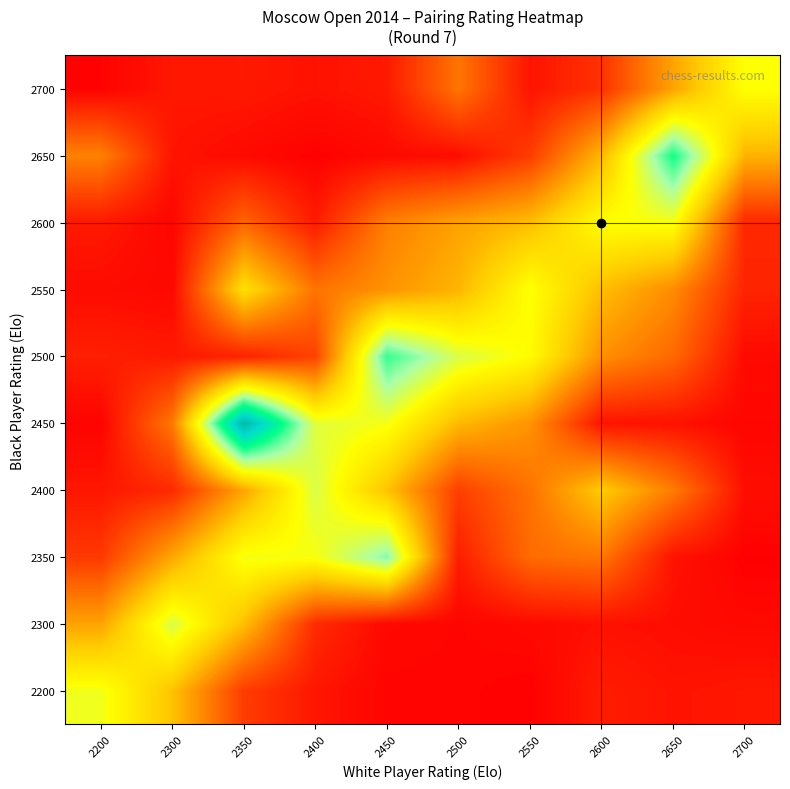

Reading left to right, extract all data points from this chart.

2200: 2200=8.4	2300=5.8	2350=1.8	2400=0.7	2450=0.2	2500=0.2	2550=0.1	2600=0.9	2650=0.6	2700=0.7
2300: 2200=4.9	2300=9.0	2350=5.7	2400=1.3	2450=0.3	2500=0.2	2550=0.3	2600=0.5	2650=0.4	2700=0.3
2350: 2200=1.7	2300=5.0	2350=8.3	2400=8.2	2450=10.5	2500=0.9	2550=3.2	2600=3.5	2650=0.6	2700=0.0
2400: 2200=0.7	2300=1.3	2350=4.9	2400=8.9	2450=5.8	2500=1.9	2550=3.4	2600=6.1	2650=3.7	2700=0.4
2450: 2200=0.1	2300=3.6	2350=16.1	2400=8.8	2450=8.3	2500=5.5	2550=4.4	2600=0.6	2650=0.5	2700=0.2
2500: 2200=1.0	2300=0.8	2350=1.0	2400=2.0	2450=11.5	2500=8.9	2550=7.9	2600=4.3	2650=3.1	2700=0.3
2550: 2200=0.4	2300=0.3	2350=6.8	2400=3.4	2450=4.4	2500=5.4	2550=8.1	2600=5.7	2650=4.2	2700=1.1
2600: 2200=0.8	2300=0.2	2350=3.0	2400=0.8	2450=3.8	2500=4.8	2550=5.6	2600=8.1	2650=8.2	2700=1.2
2650: 2200=3.9	2300=0.6	2350=0.3	2400=0.1	2450=0.3	2500=0.4	2550=1.8	2600=5.5	2650=11.9	2700=5.3
2700: 2200=0.1	2300=0.7	2350=0.8	2400=0.6	2450=0.8	2500=3.5	2550=0.6	2600=1.5	2650=4.9	2700=8.1